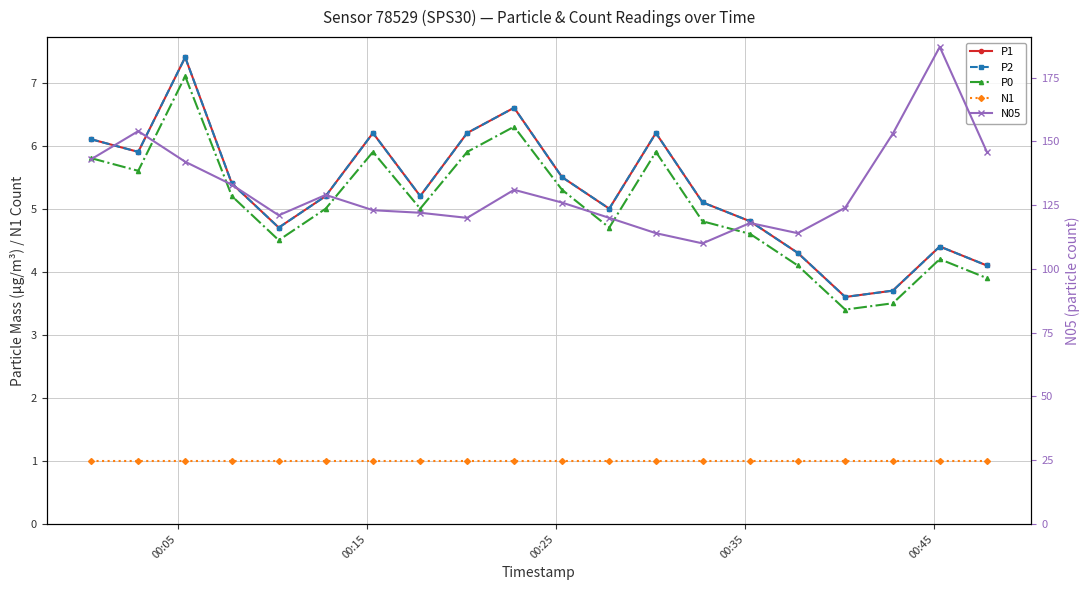

Reading left to right, extract all data points from this chart.

P1: 6.1	5.9	7.4	5.4	4.7	5.2	6.2	5.2	6.2	6.6	5.5	5.0	6.2	5.1	4.8	4.3	3.6	3.7	4.4	4.1
P2: 6.1	5.9	7.4	5.4	4.7	5.2	6.2	5.2	6.2	6.6	5.5	5.0	6.2	5.1	4.8	4.3	3.6	3.7	4.4	4.1
P0: 5.8	5.6	7.1	5.2	4.5	5.0	5.9	5.0	5.9	6.3	5.3	4.7	5.9	4.8	4.6	4.1	3.4	3.5	4.2	3.9
N1: 1.0	1.0	1.0	1.0	1.0	1.0	1.0	1.0	1.0	1.0	1.0	1.0	1.0	1.0	1.0	1.0	1.0	1.0	1.0	1.0
N05: 143.0	154.0	142.0	133.0	121.0	129.0	123.0	122.0	120.0	131.0	126.0	120.0	114.0	110.0	118.0	114.0	124.0	153.0	187.0	146.0